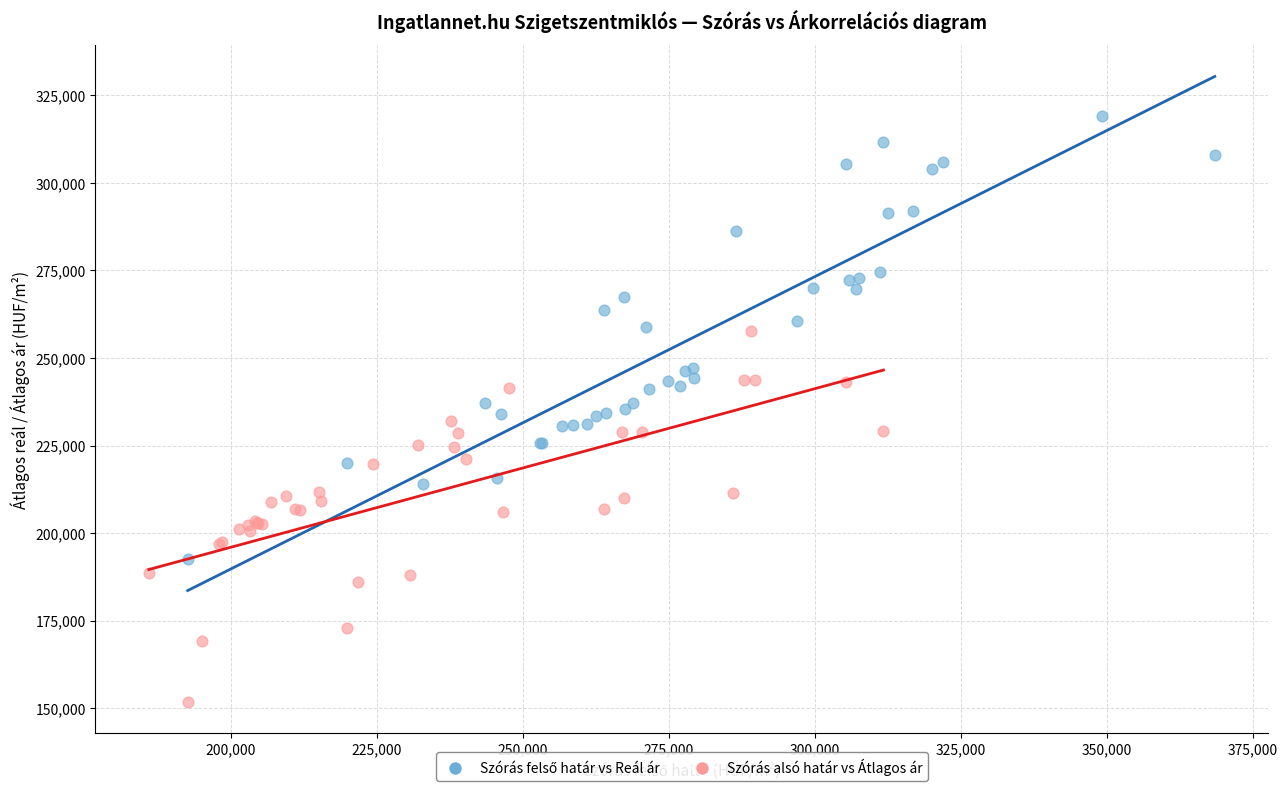

Which series contains the lowest Y value?

Szórás alsó határ vs Átlagos ár